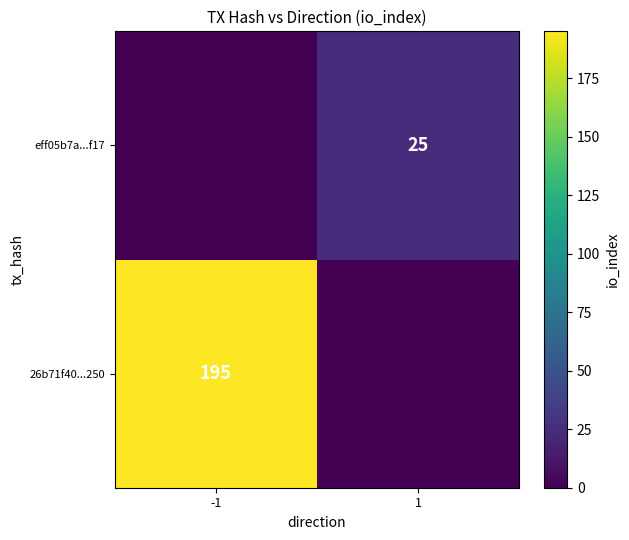

The value of eff05b7a...f17 at 1 is 25. True or false?

True